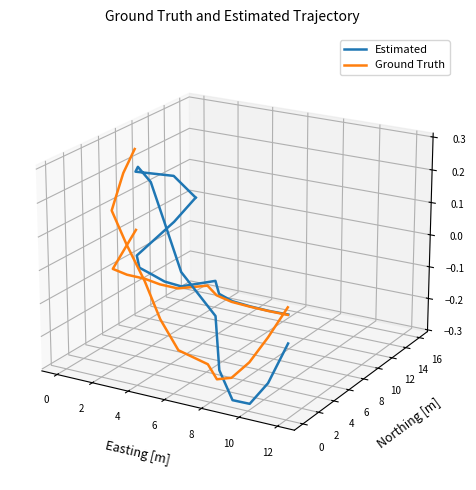

Does the chart display data point markers on the line(s)?

No